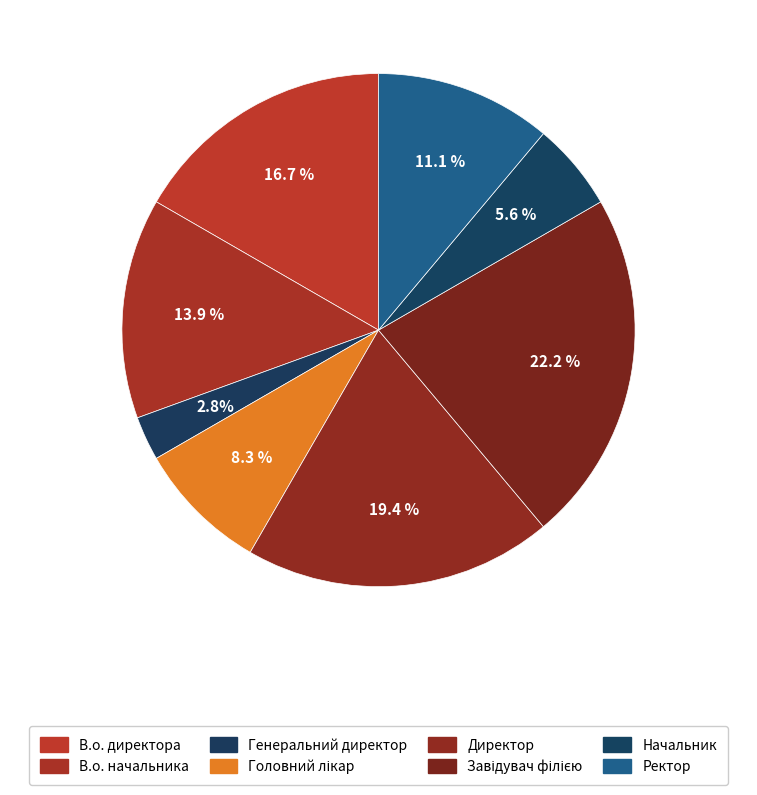

To the nearest percent, what is the average slice percentage?

12%